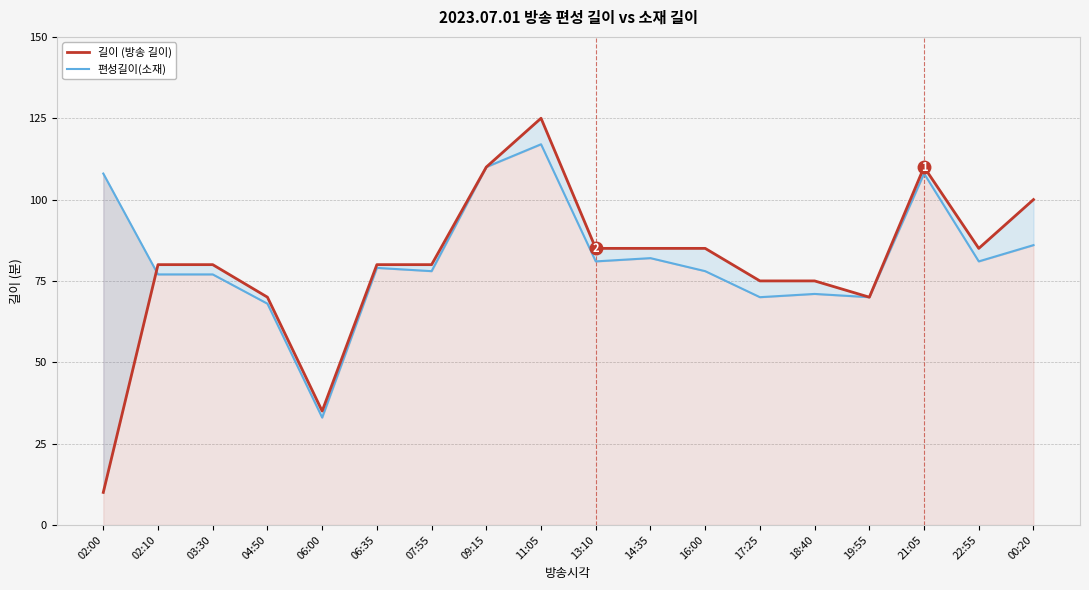

What is the total value across all series at 17:25?

145